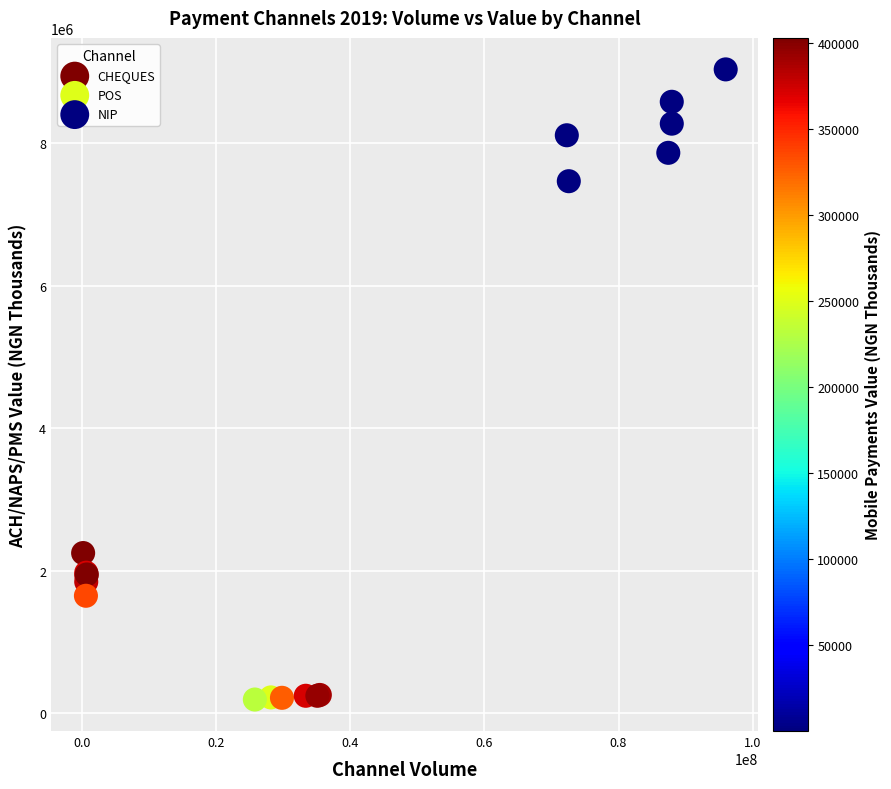

Which series has the largest Y range (max minus min)?

NIP